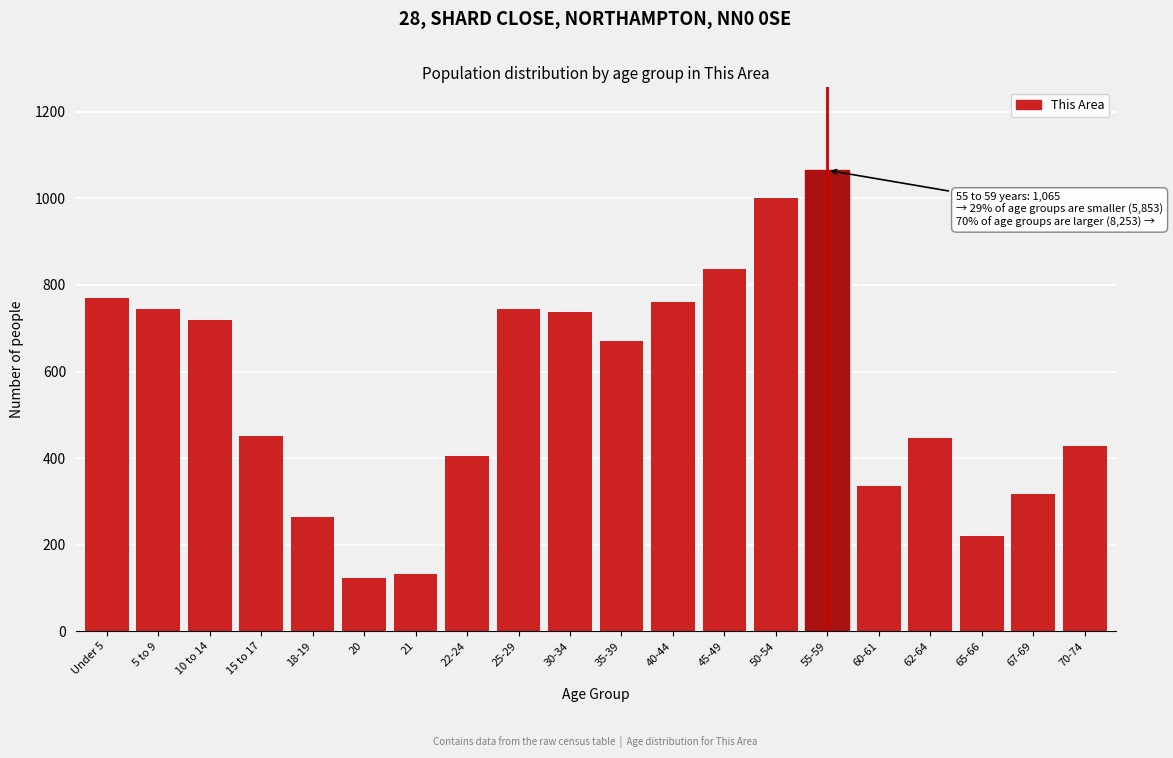

Which label corresponds to the largest value in the chart?

55-59